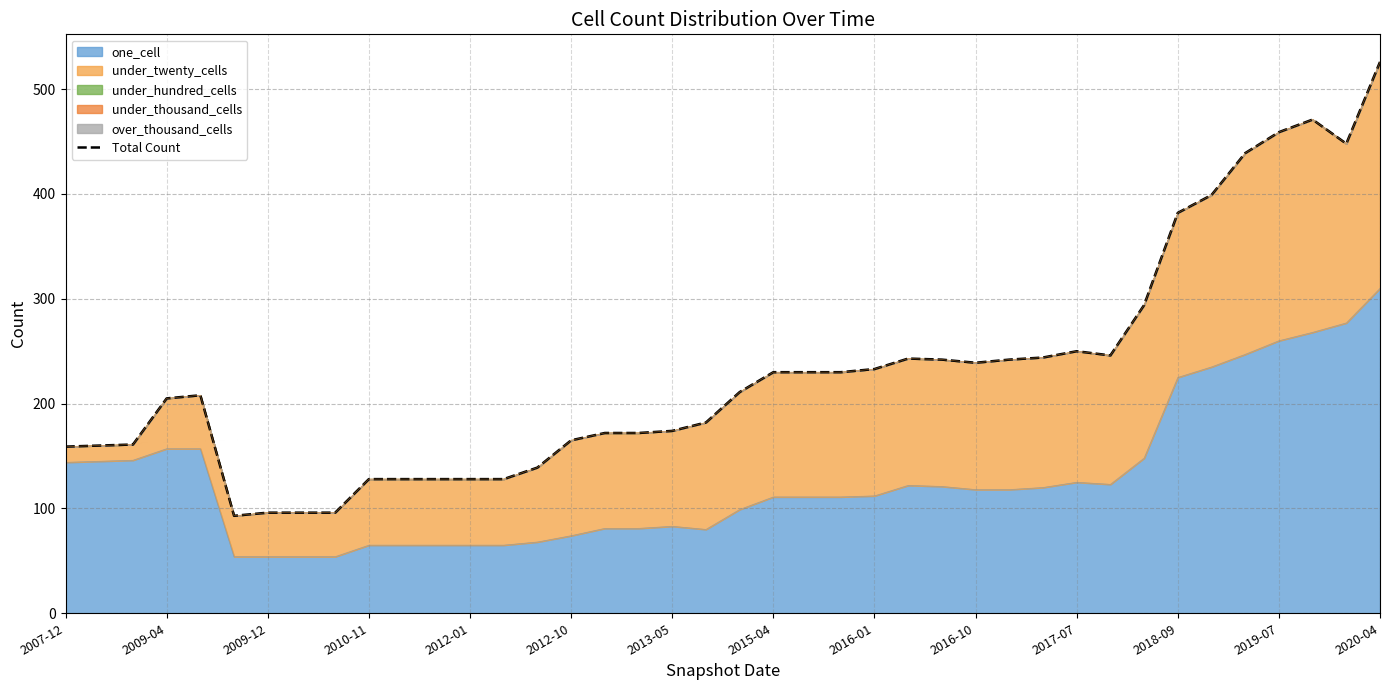

How many points are lower than both their immediate neighbors (excluding endpoints)?

4